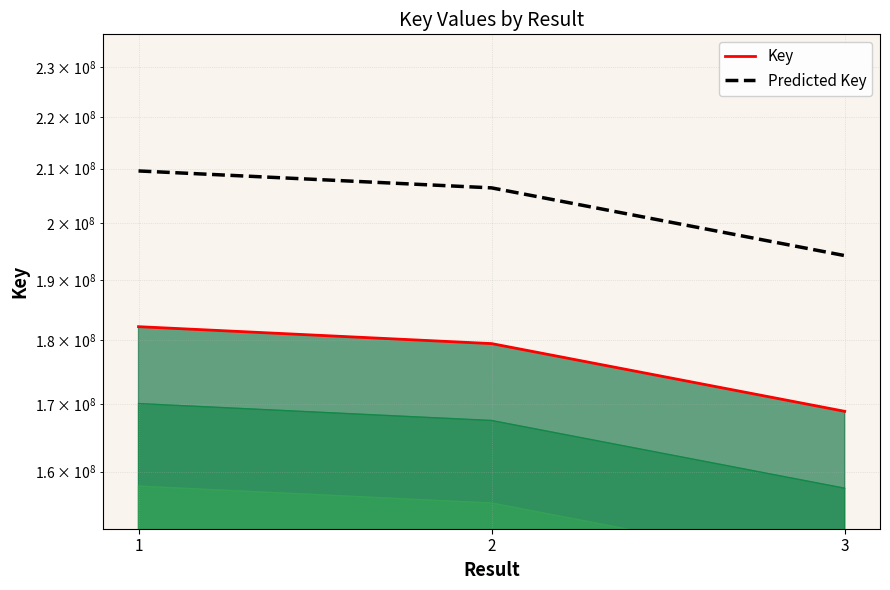

What is the maximum value shown in the chart?

209575199.6